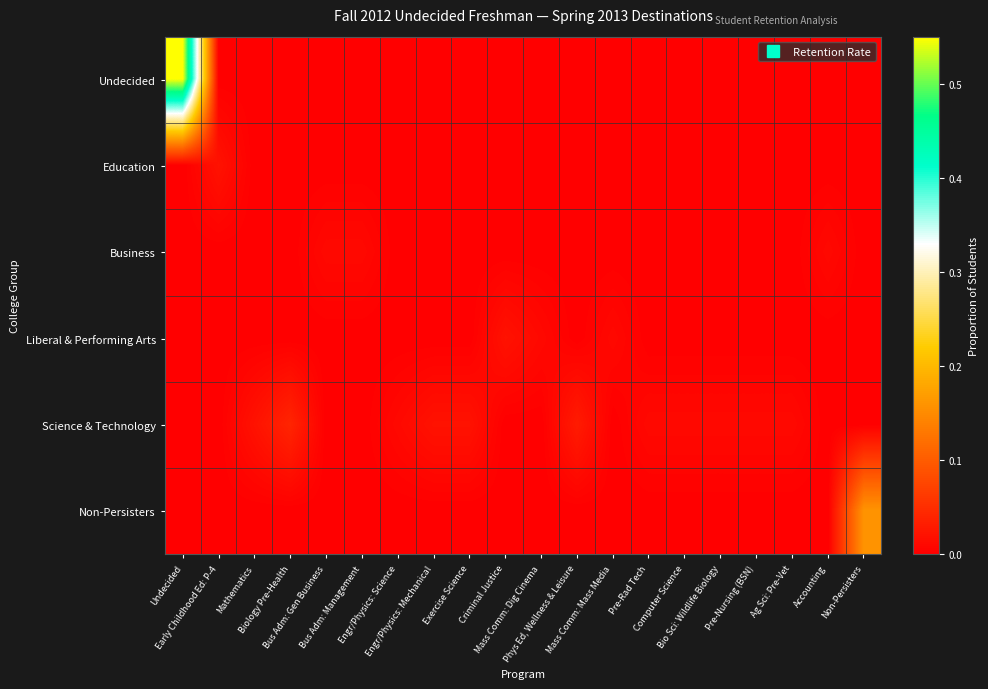

How many series are shown in this chart?

6